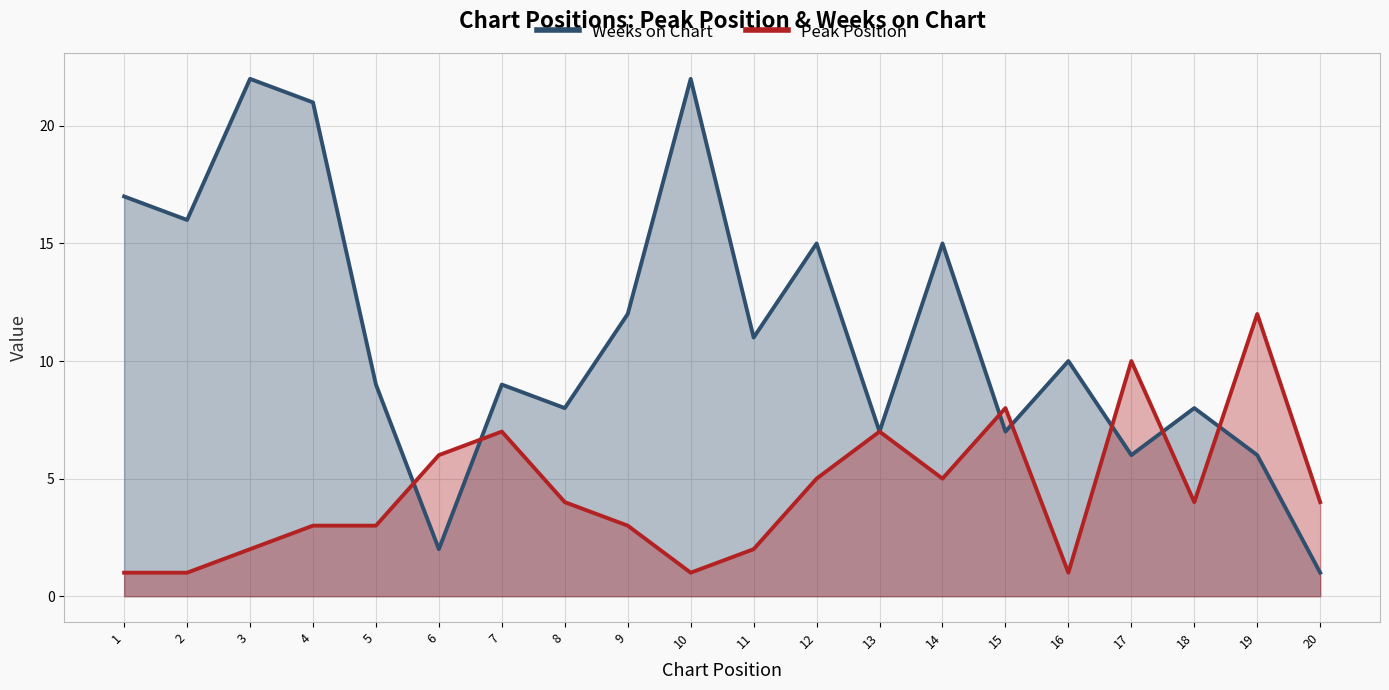

What value does the Weeks on Chart series have at 18?

8